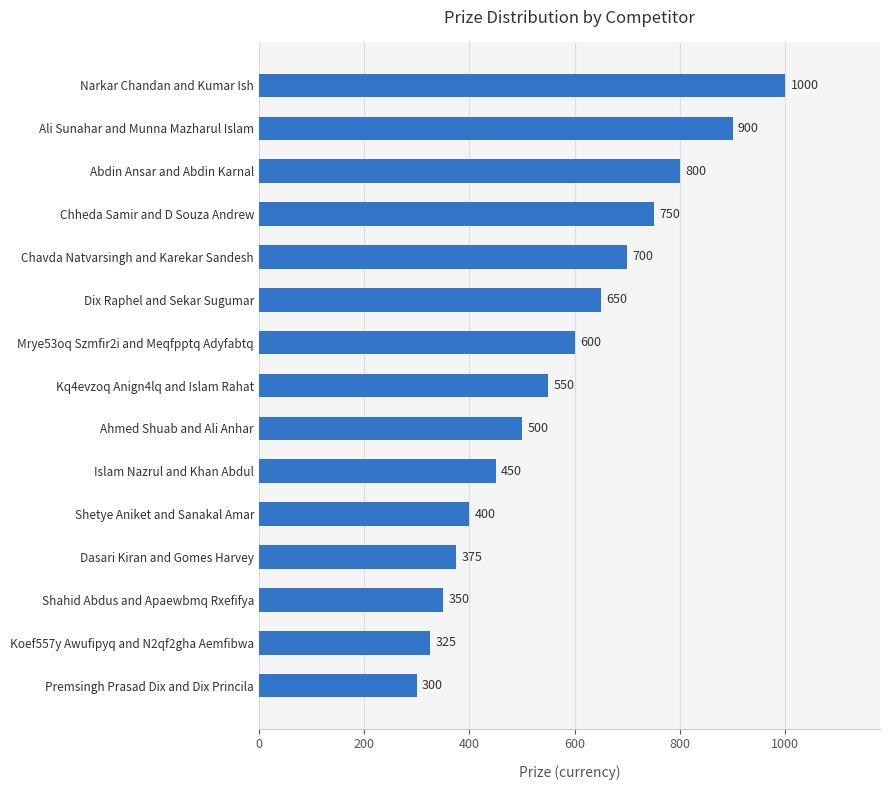

Rank the categories by value from highest to lowest.

Narkar Chandan and Kumar Ish, Ali Sunahar and Munna Mazharul Islam, Abdin Ansar and Abdin Karnal, Chheda Samir and D Souza Andrew, Chavda Natvarsingh and Karekar Sandesh, Dix Raphel and Sekar Sugumar, Mrye53oq Szmfir2i and Meqfpptq Adyfabtq, Kq4evzoq Anign4lq and Islam Rahat, Ahmed Shuab and Ali Anhar, Islam Nazrul and Khan Abdul, Shetye Aniket and Sanakal Amar, Dasari Kiran and Gomes Harvey, Shahid Abdus and Apaewbmq Rxefifya, Koef557y Awufipyq and N2qf2gha Aemfibwa, Premsingh Prasad Dix and Dix Princila